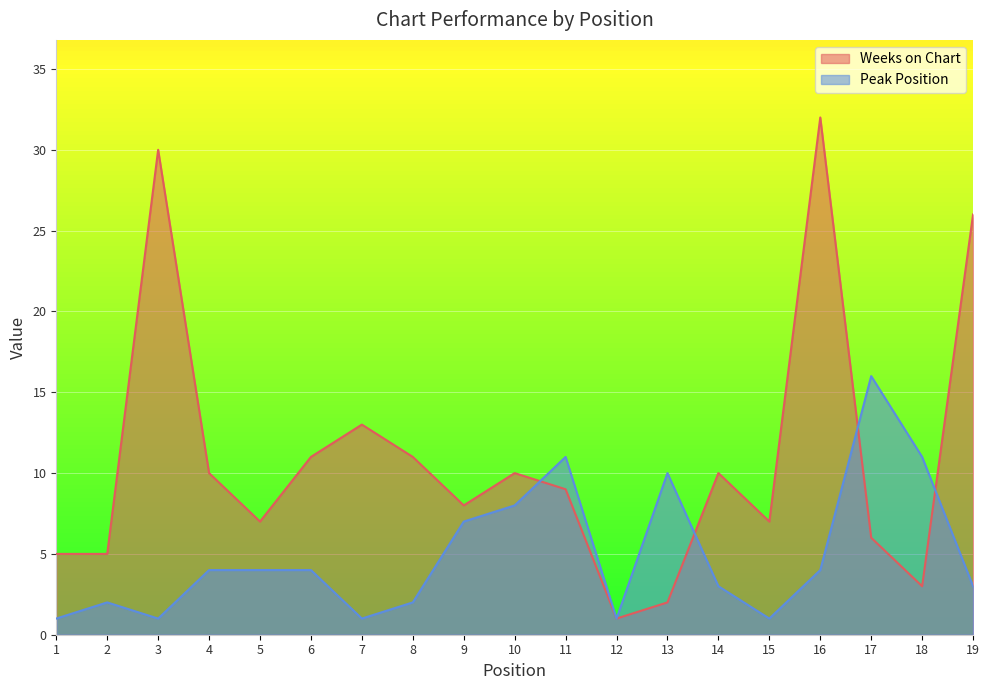

Is the value of Weeks on Chart at 7 greater than the value of Peak Position at 1?

Yes